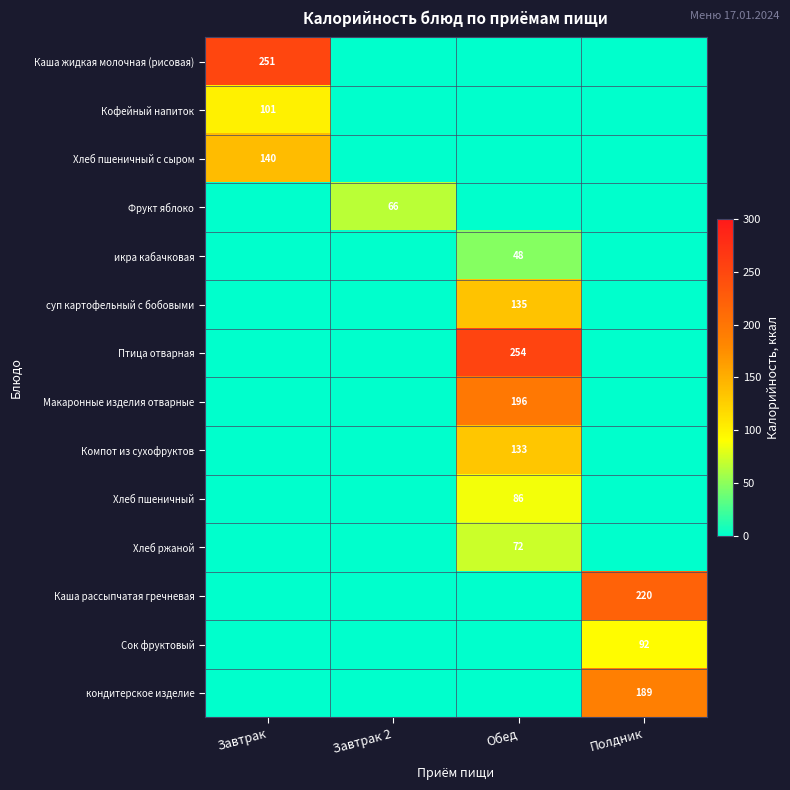

Is the value of Макаронные изделия отварные at Завтрак greater than the value of Фрукт яблоко at Завтрак?

No